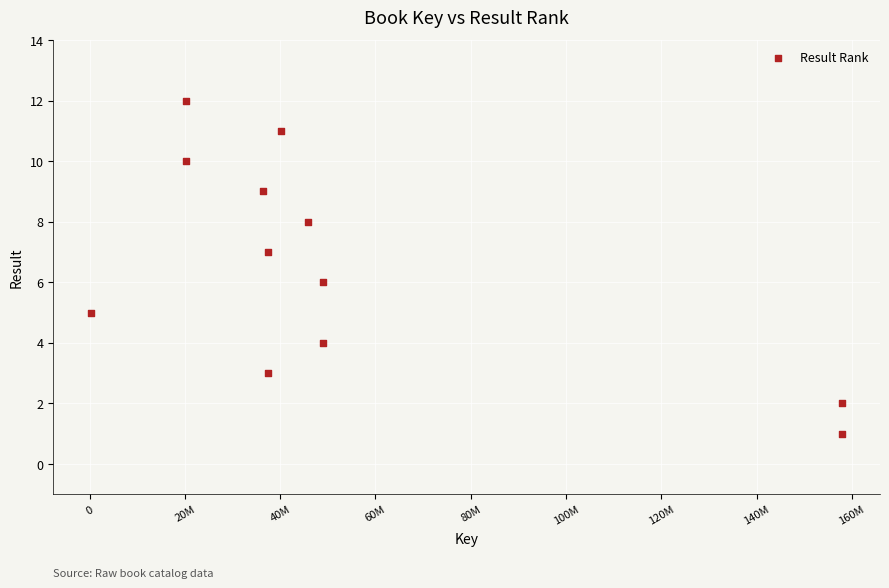

What is the range of Y values (max minus min)?

11